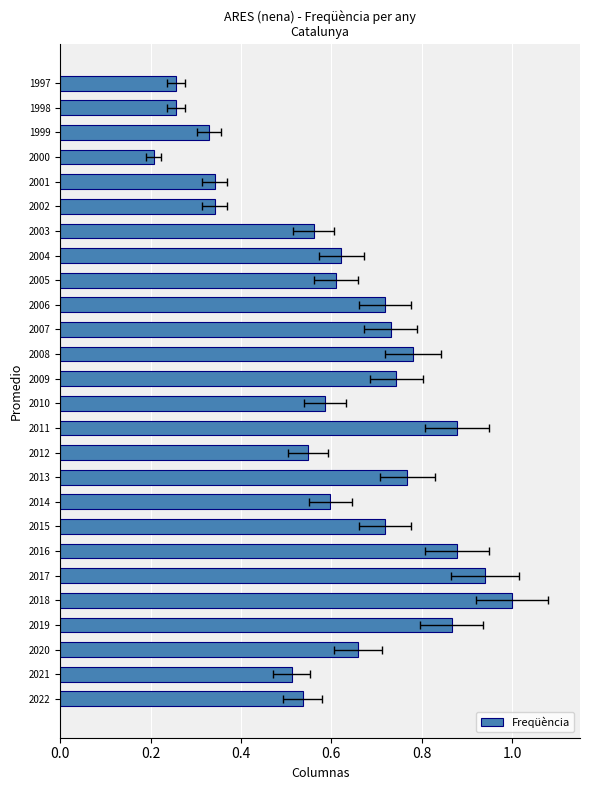

What is the minimum value shown in the chart?

0.2